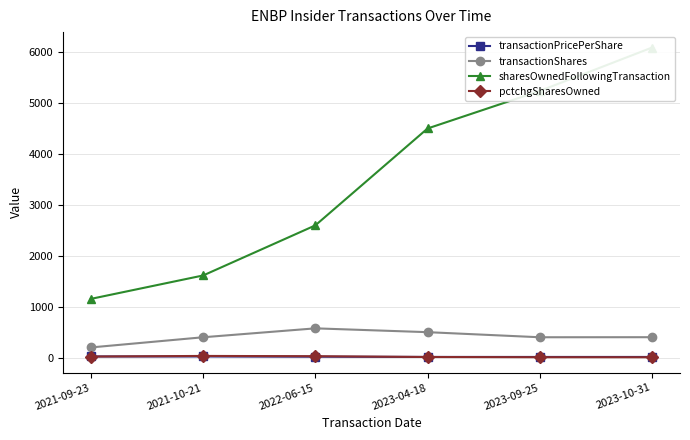

The value of pctchgSharesOwned at 2021-10-21 is 21.3. True or false?

False